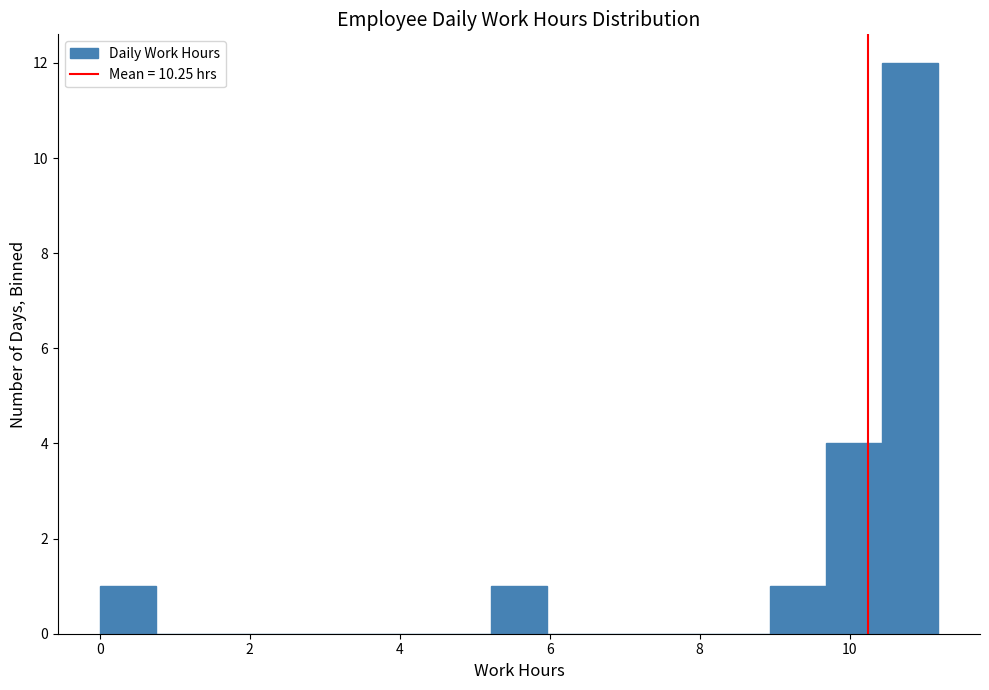

Read against the x-axis, roughly where is the centre of the tallest bar?

10.8